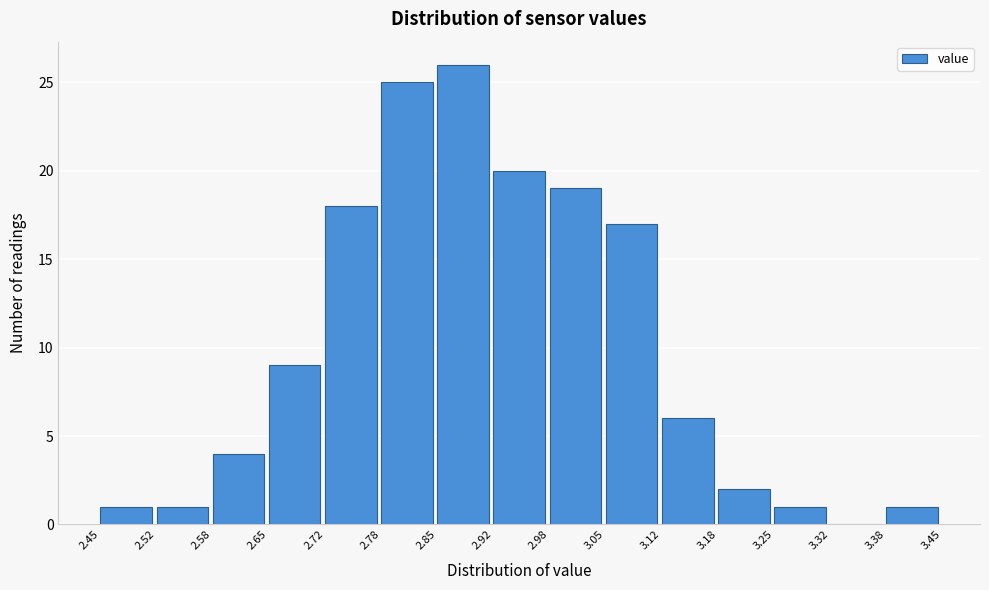

Reading left to right, list every bar in this chart as the range it spans on the x-axis followed by its height. The values are not printed on the chart, so give them approximately, as read against the axis.

2.45 to 2.52: 1
2.52 to 2.58: 1
2.58 to 2.65: 4
2.65 to 2.72: 9
2.72 to 2.78: 18
2.78 to 2.85: 25
2.85 to 2.92: 26
2.92 to 2.98: 20
2.98 to 3.05: 19
3.05 to 3.12: 17
3.12 to 3.18: 6
3.18 to 3.25: 2
3.25 to 3.32: 1
3.32 to 3.38: 0
3.38 to 3.45: 1